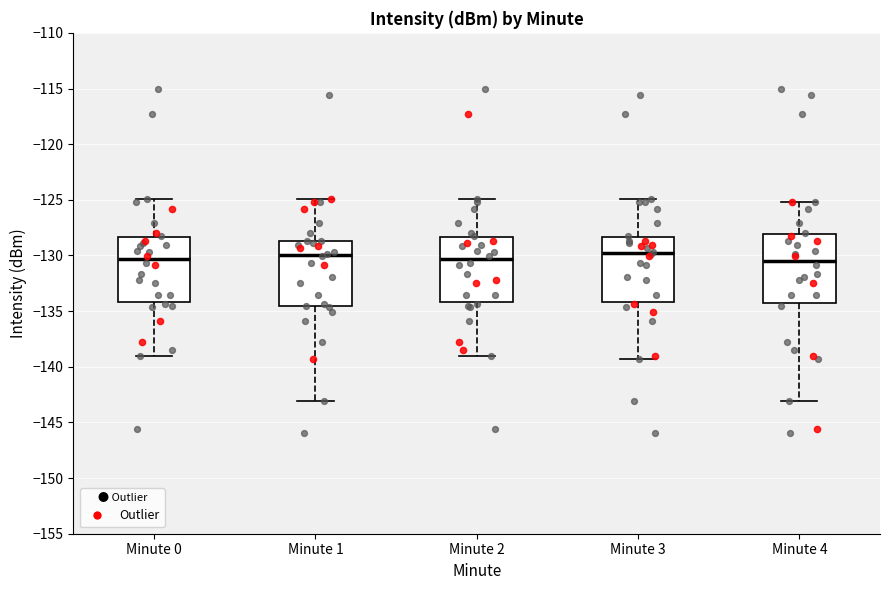

Reading left to right, transcribe this box plot: for each box, give where its median line is, the range the box spans, and where its two whiskers end, as read against the y-axis. The values are not printed on the chart, so give them approximately, as read against the axis.

Minute 0: median -130.5, box -134.0 to -128.5, whiskers -139.0 to -125.0
Minute 1: median -130.0, box -134.5 to -128.5, whiskers -143.0 to -125.0
Minute 2: median -130.5, box -134.0 to -128.5, whiskers -139.0 to -125.0
Minute 3: median -130.0, box -134.0 to -128.5, whiskers -139.5 to -125.0
Minute 4: median -130.5, box -134.5 to -128.0, whiskers -143.0 to -125.0